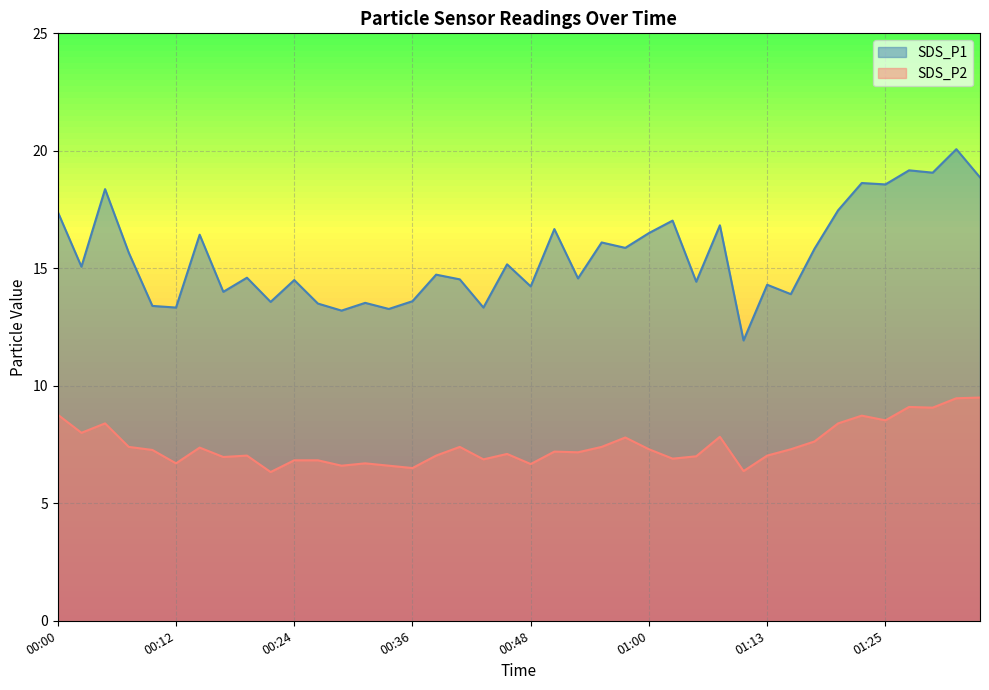

How many interior local peaks does the SDS_P1 series have?

15